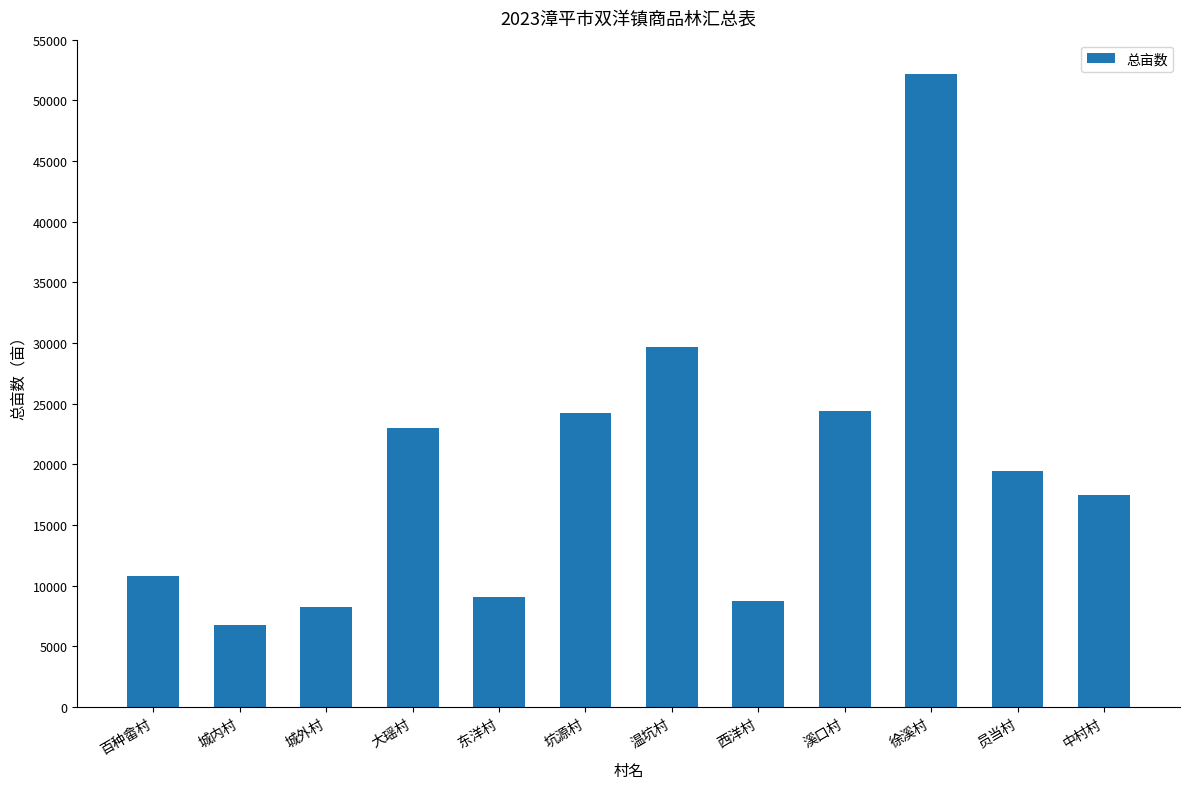

The value at 溪口村 is 24372.0. True or false?

True